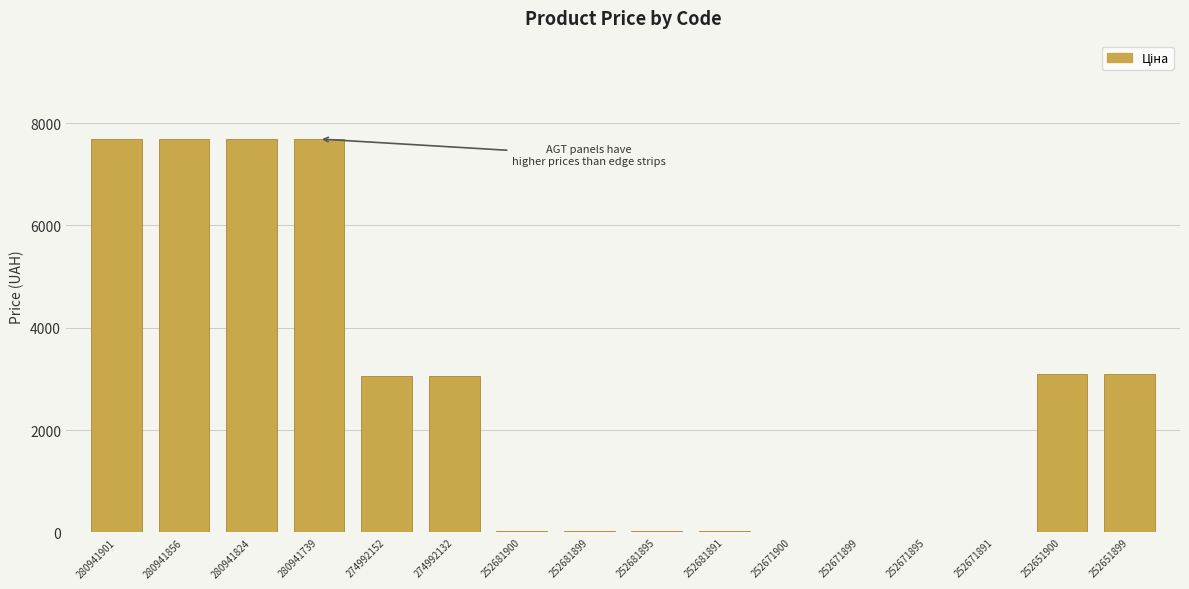

What is the change in value from 252681891 to 252671891?

-15.5